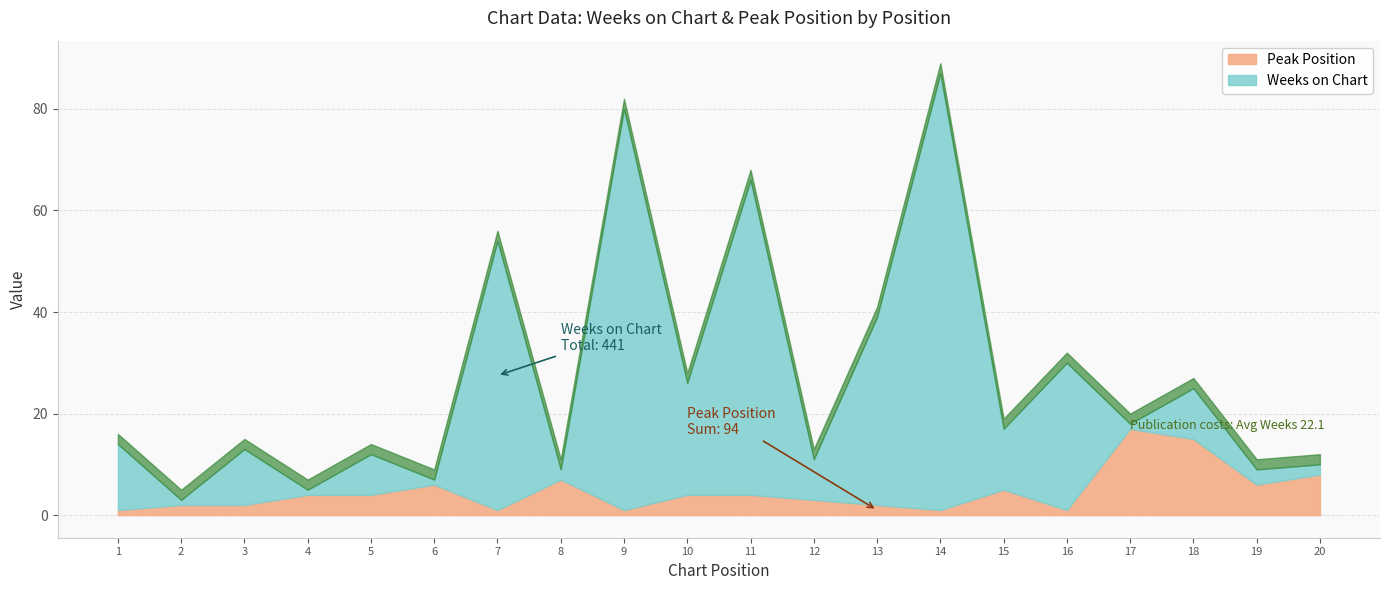

How many values in the Weeks on Chart series are below 11?

10